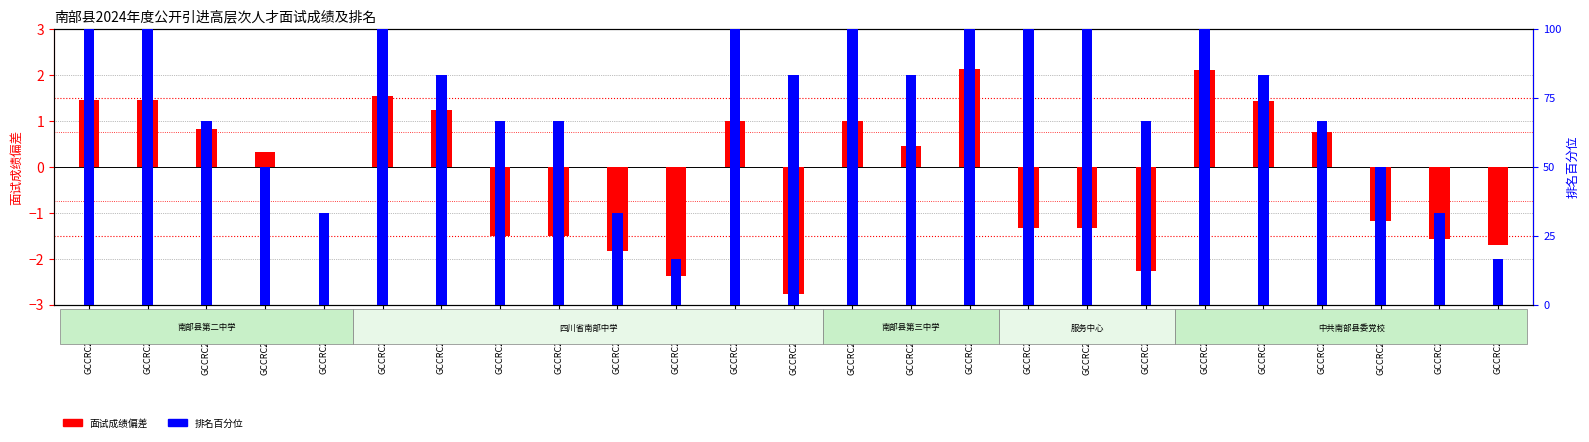

Rank the categories by value from highest to lowest.

GCCRC202424, GCCRC202442, GCCRC202415, GCCRC202409, GCCRC202411, GCCRC202441, GCCRC202417, GCCRC202421, GCCRC202423, GCCRC202402, GCCRC202446, GCCRC202422, GCCRC202403, GCCRC202407, GCCRC202435, GCCRC202427, GCCRC202430, GCCRC202412, GCCRC202413, GCCRC202438, GCCRC202436, GCCRC202414, GCCRC202428, GCCRC202418, GCCRC202420